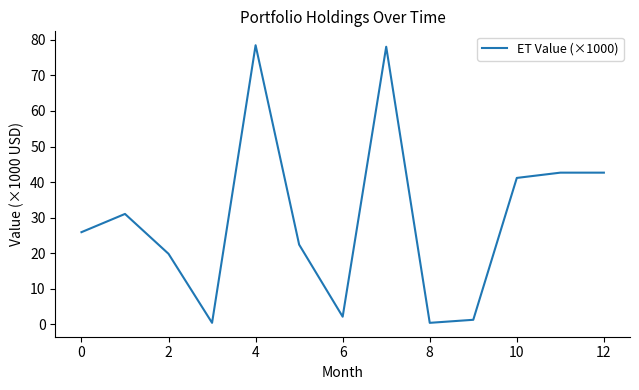

What is the minimum value shown in the chart?

0.4